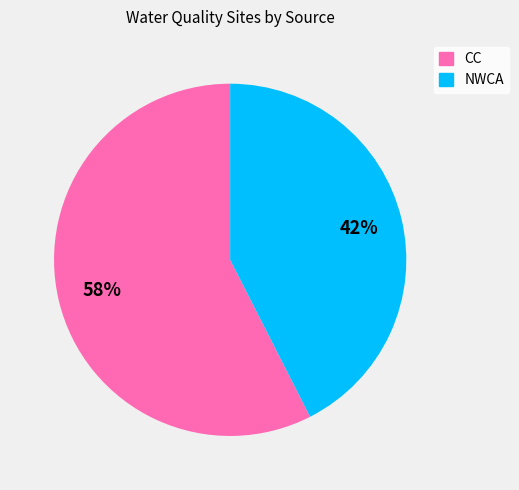

Which slice is the smallest?

NWCA